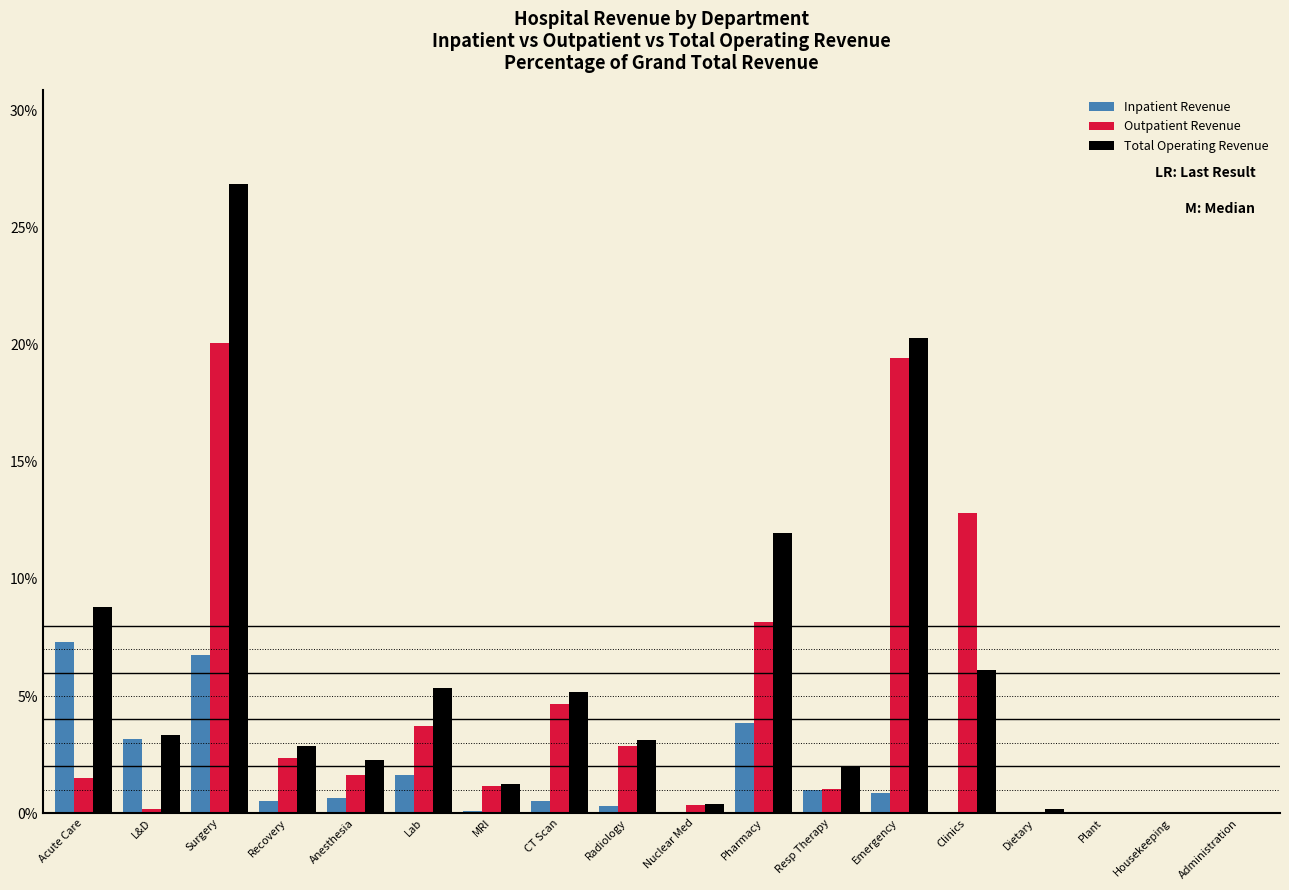

Which label corresponds to the largest value in the chart?

Surgery